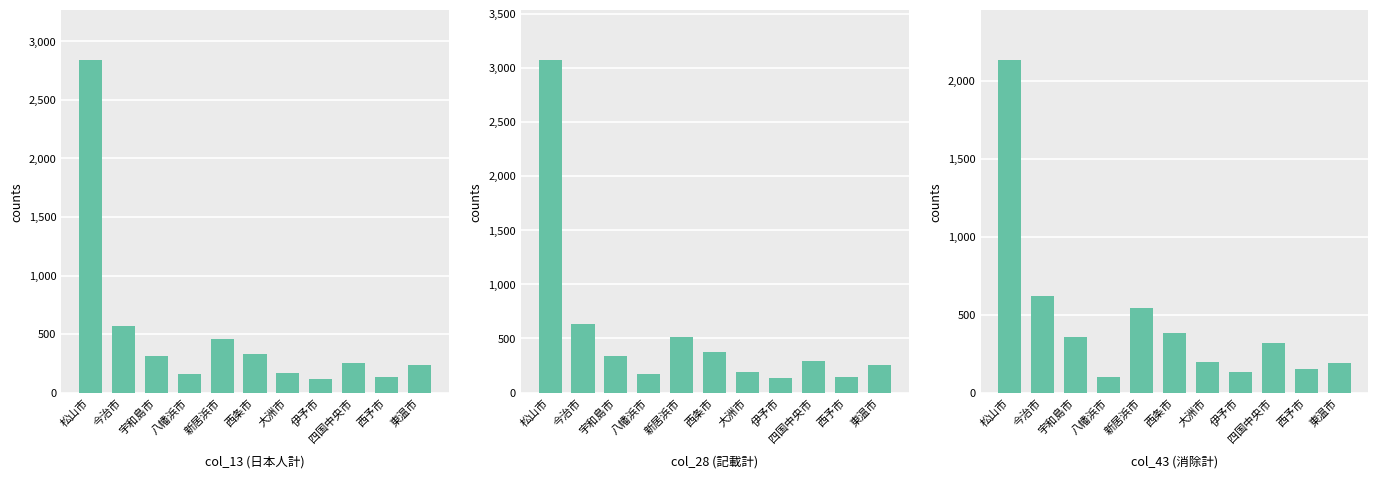

What position from the right is 伊予市?

4